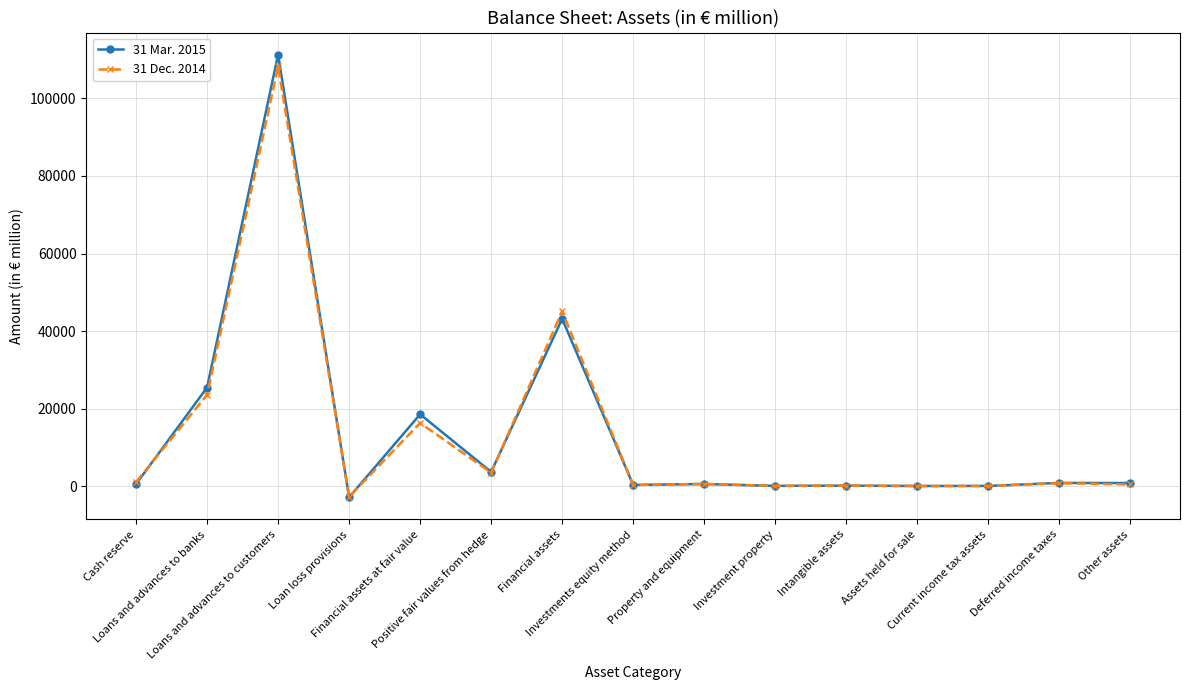

What is the smallest value displayed?

-2874